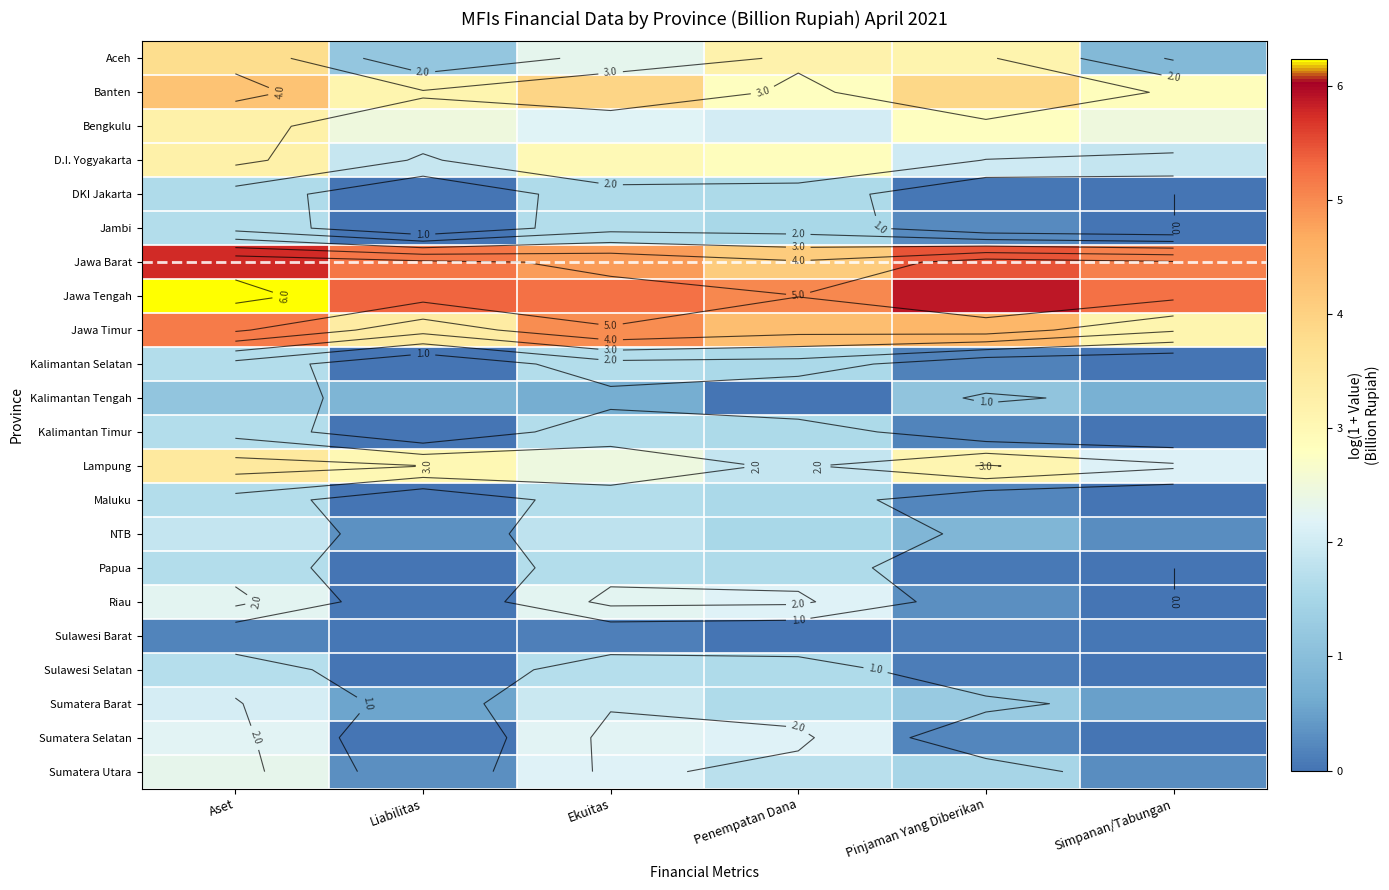

At which label is Sumatera Selatan closest to 1?

Pinjaman Yang Diberikan